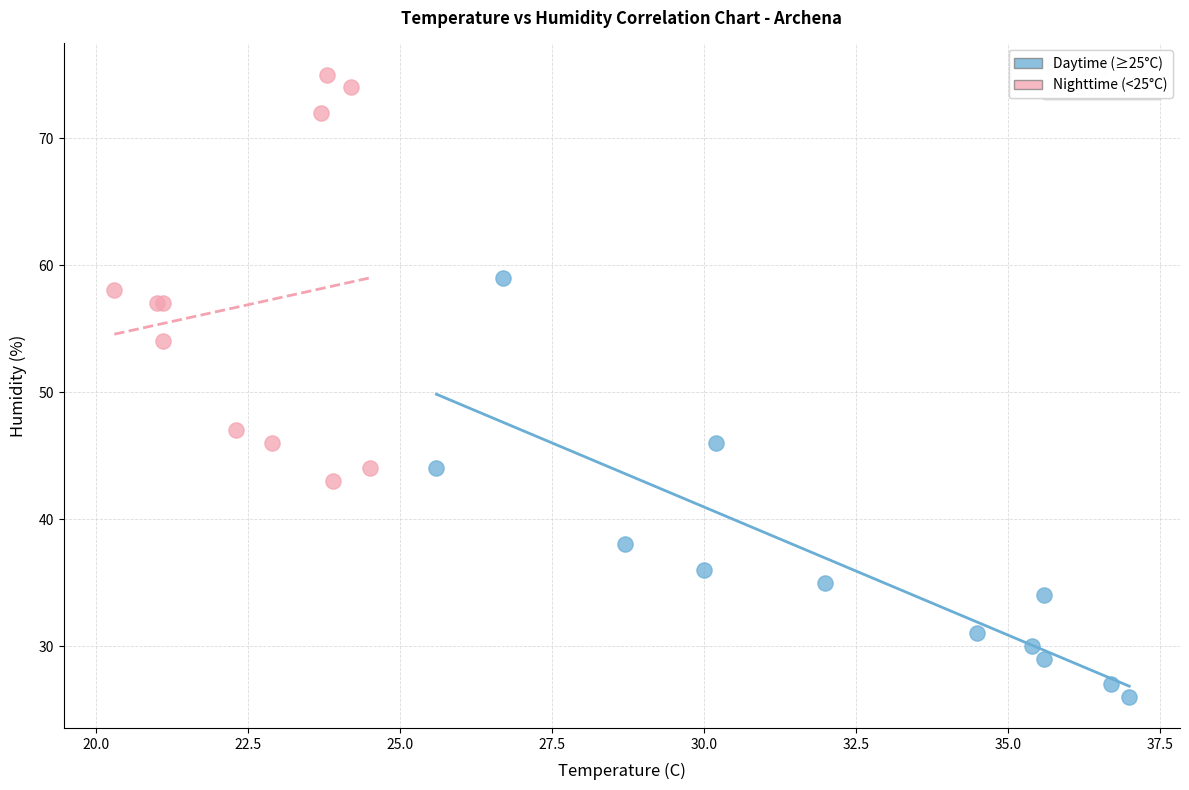

Which series reaches the minimum Y coordinate?

Daytime (≥25°C)